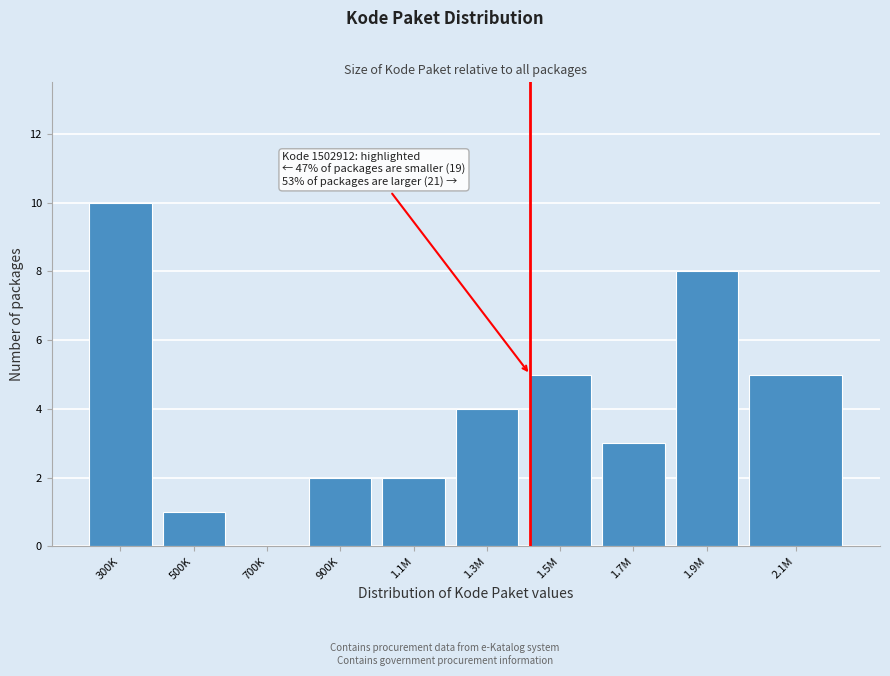

Reading left to right, extract all data points from this chart.

300K=10	500K=1	700K=0	900K=2	1.1M=2	1.3M=4	1.5M=5	1.7M=3	1.9M=8	2.1M=5